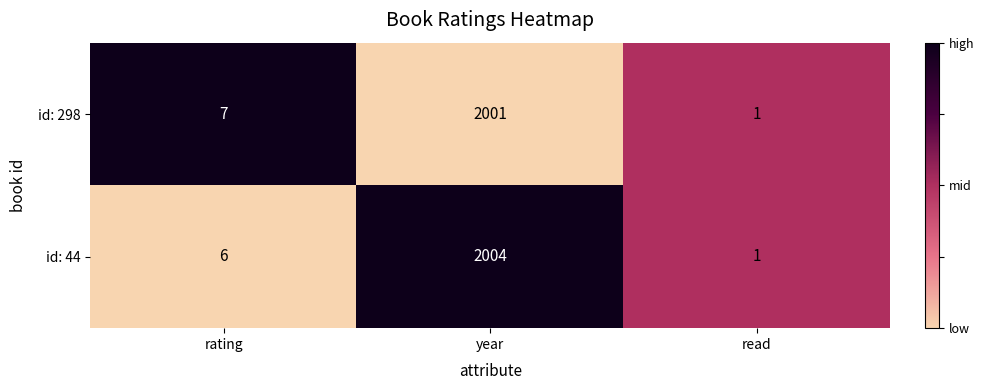

Count the number of categories in the chart.

3